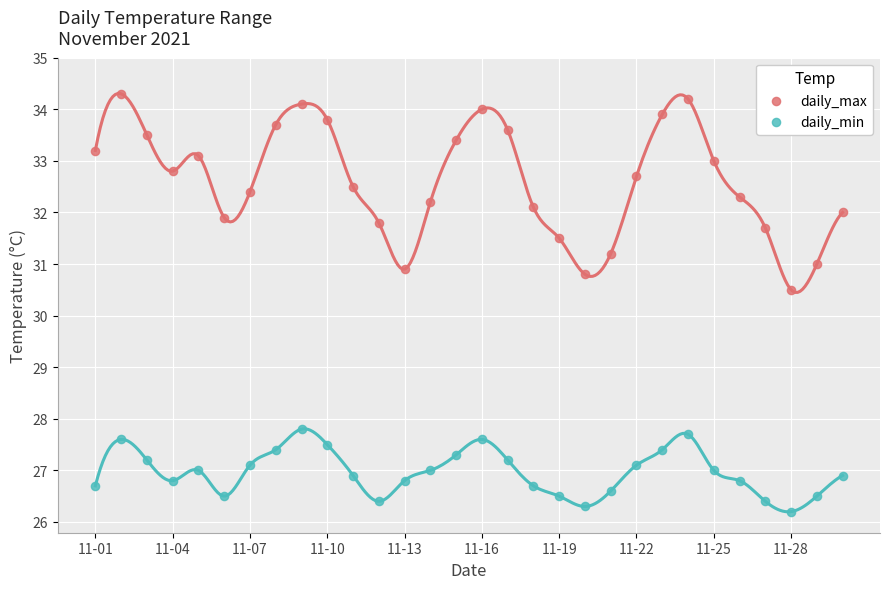

Which series has the largest Y range (max minus min)?

daily_max